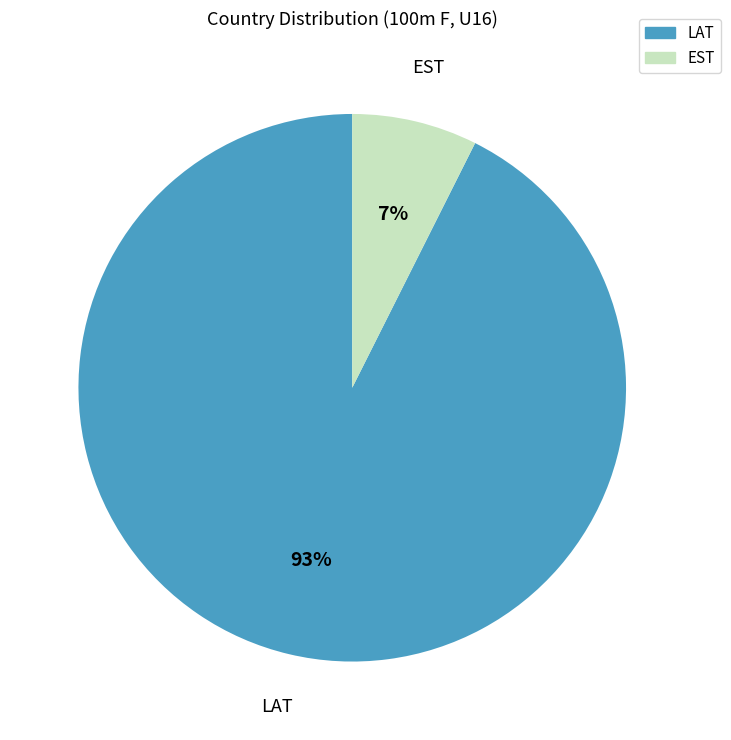

Between LAT and EST, which is larger?

LAT